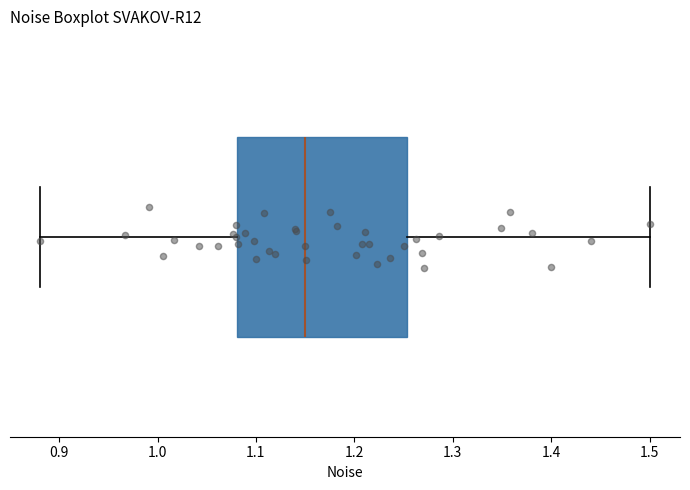

Transcribe this box plot: give where the median line is, the range the box spans, and where the two whiskers end, as read against the x-axis. The values are not printed on the chart, so give them approximately, as read against the axis.

median 1.15, box 1.08 to 1.25, whiskers 0.88 to 1.50